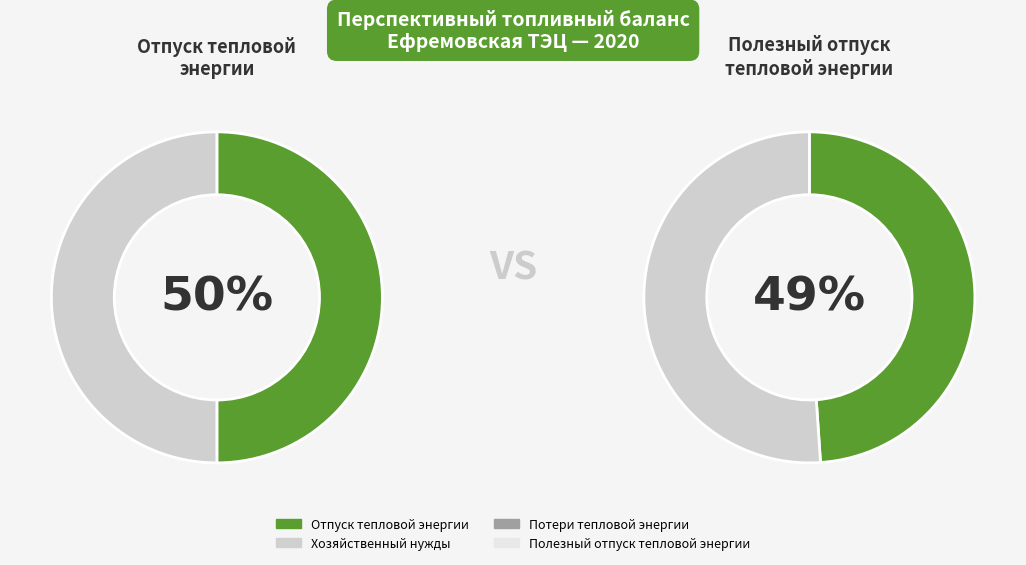

What is the largest slice in the pie chart?

Отпуск тепловой энергии